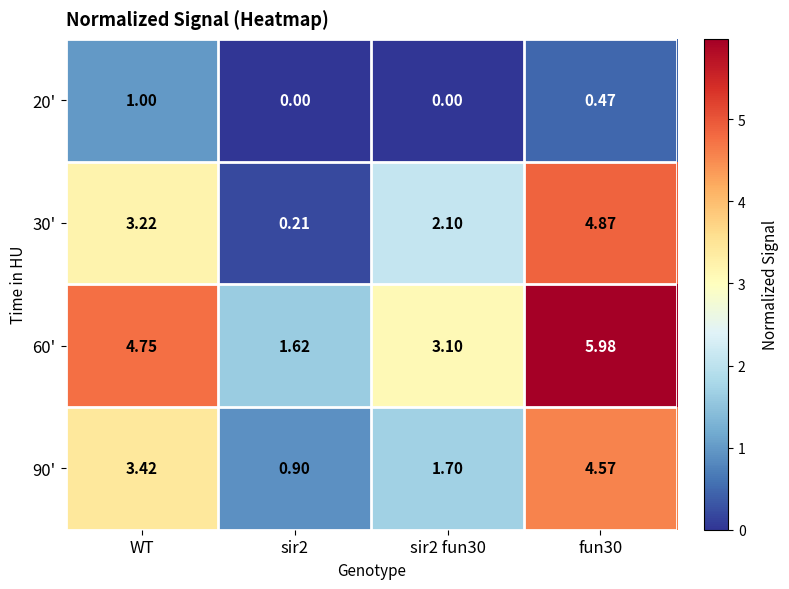

Is the value of 90' at fun30 greater than the value of 60' at sir2 fun30?

Yes